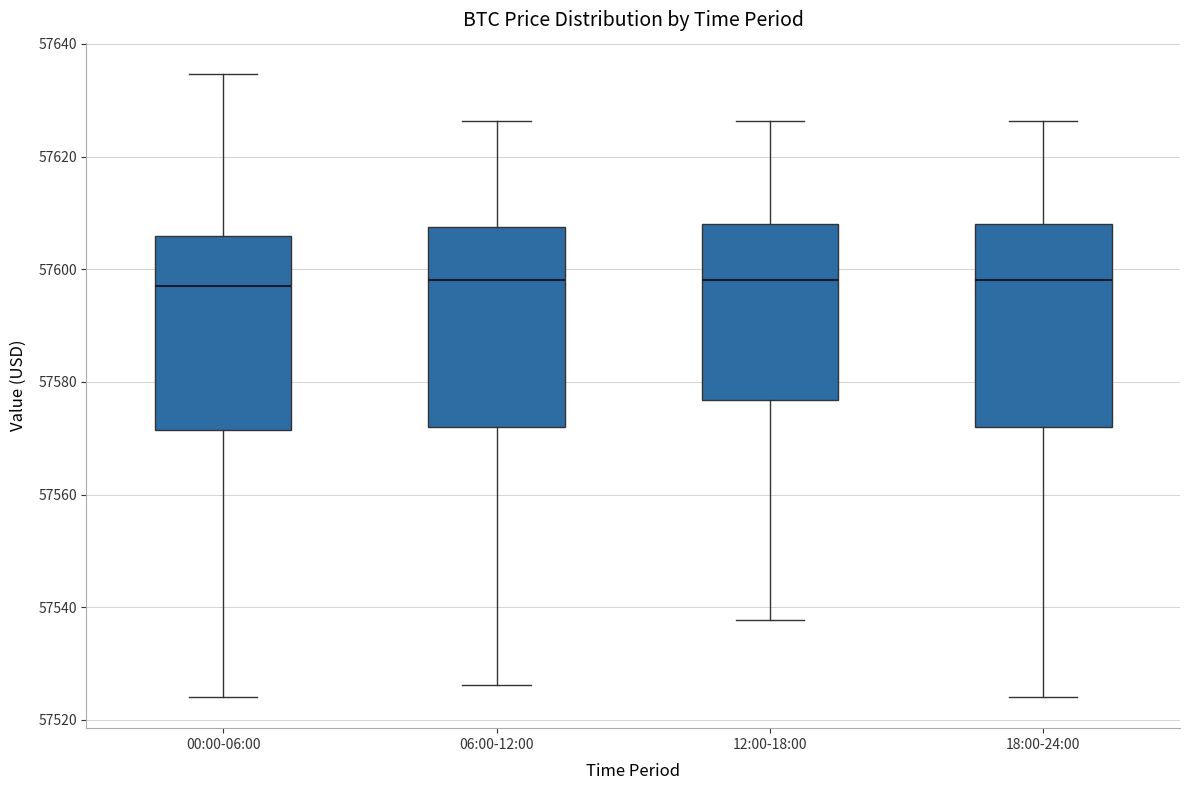

Reading left to right, transcribe this box plot: for each box, give where its median line is, the range the box spans, and where its two whiskers end, as read against the y-axis. The values are not printed on the chart, so give them approximately, as read against the axis.

00:00-06:00: median 57598, box 57572 to 57606, whiskers 57524 to 57634
06:00-12:00: median 57598, box 57572 to 57608, whiskers 57526 to 57626
12:00-18:00: median 57598, box 57576 to 57608, whiskers 57538 to 57626
18:00-24:00: median 57598, box 57572 to 57608, whiskers 57524 to 57626